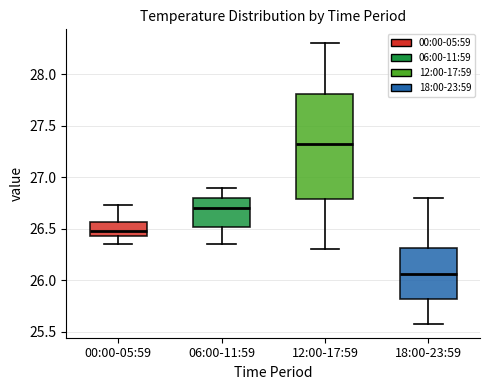

Which box's median line is the lowest?

18:00-23:59